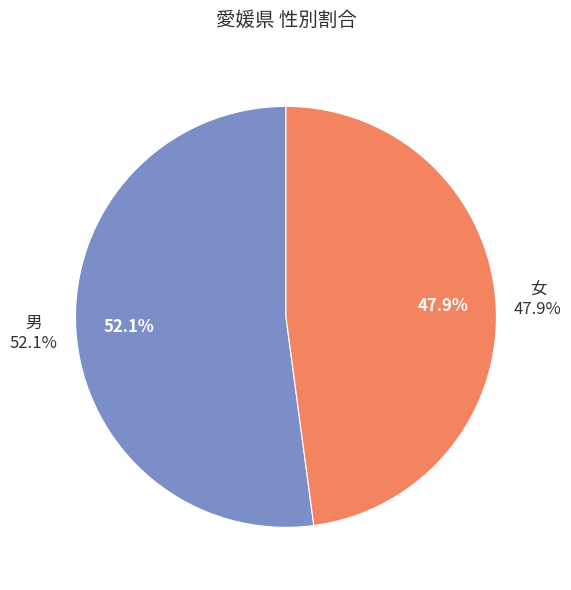

Is it true that 男 is 44% of the pie?

False